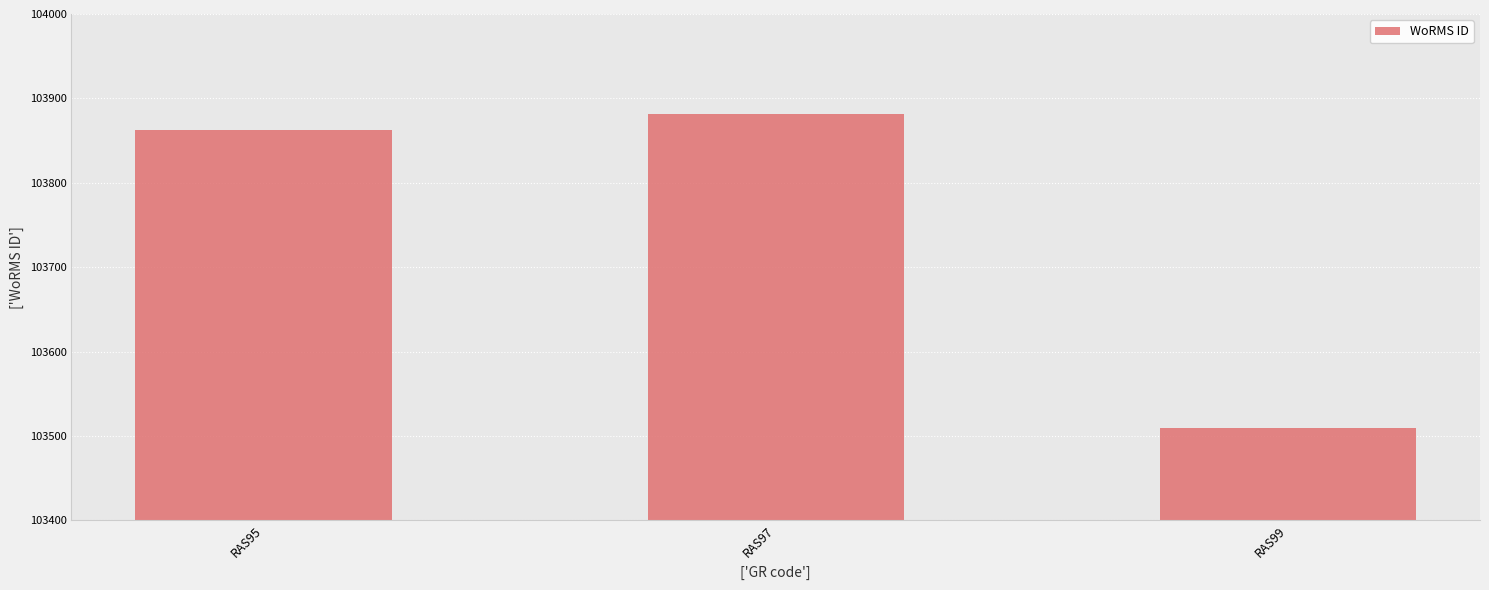

What is the value of the 3rd bar from the left?

103509